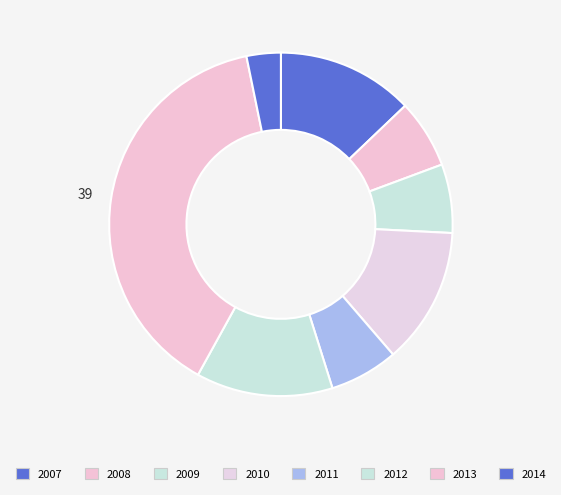

Do 2012 and 2009 together represent more than half of the pie?

No